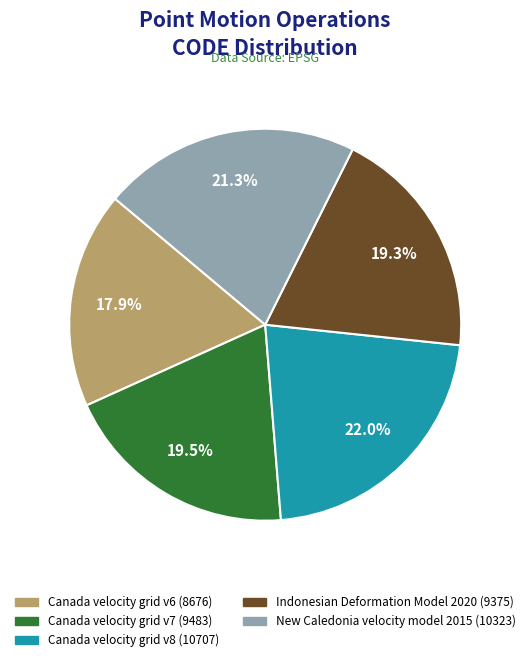

Is there a majority slice in this chart?

No